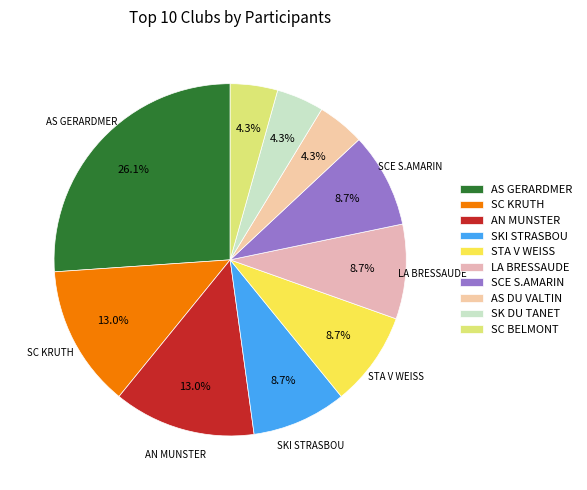

How many segments does this pie chart have?

10